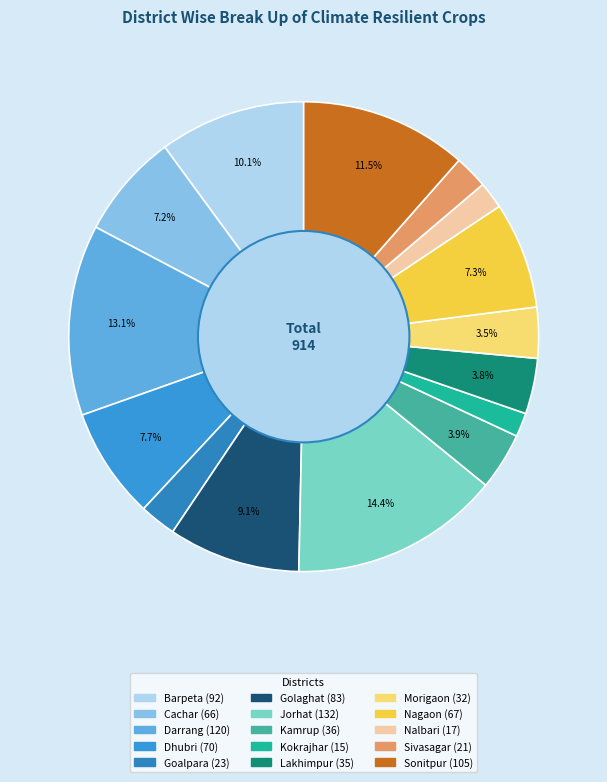

Does any single category account for the majority?

No